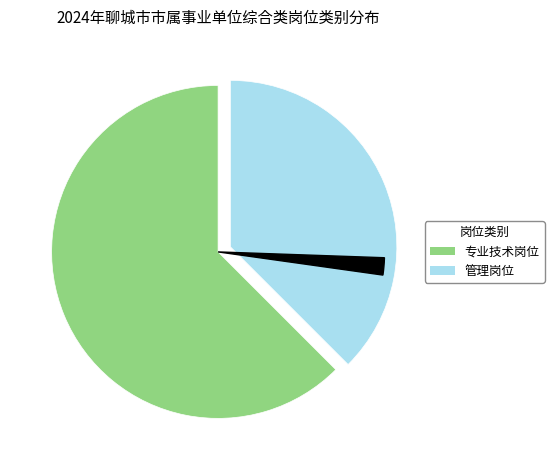

Does any single category account for the majority?

Yes